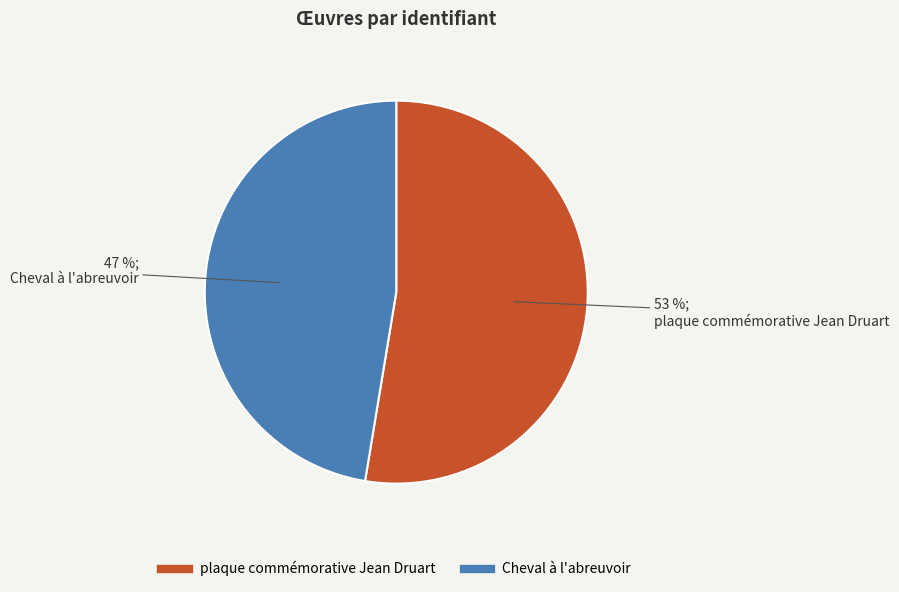

Does plaque commémorative Jean Druart represent more than half of the total?

Yes